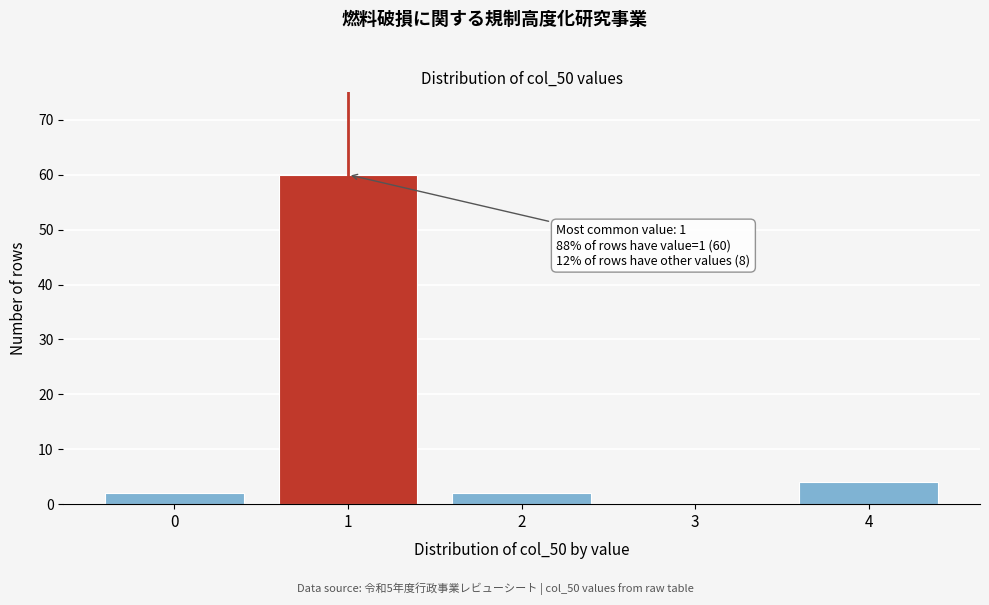

Over which range of the x-axis is the bar tallest?

0.5 to 1.5